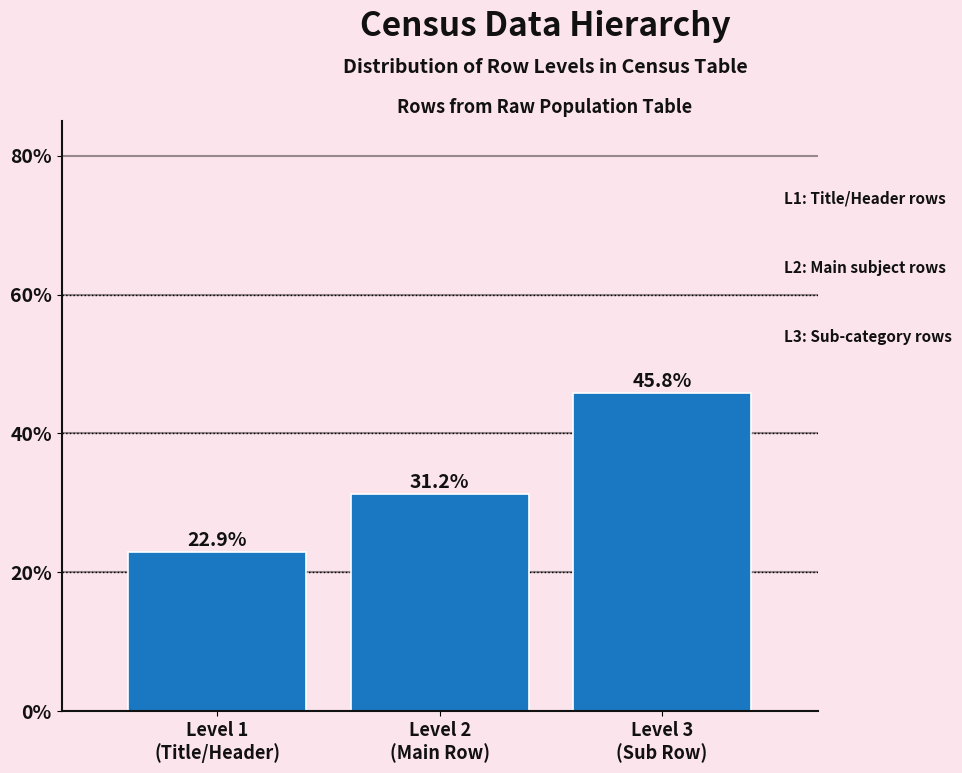

What is the value of the 3rd bar from the left?

45.8